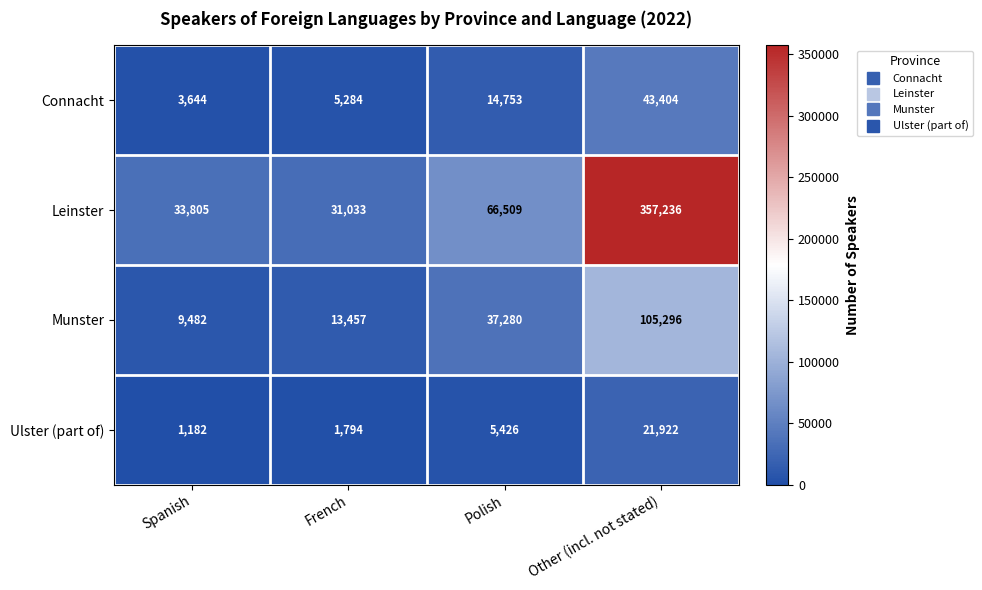

What is the average value of the Leinster series?

122146